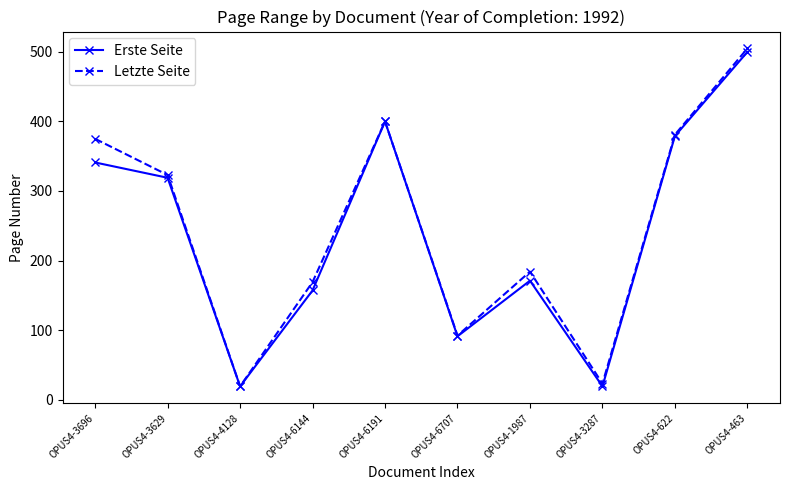

How many lines are shown in the chart?

2